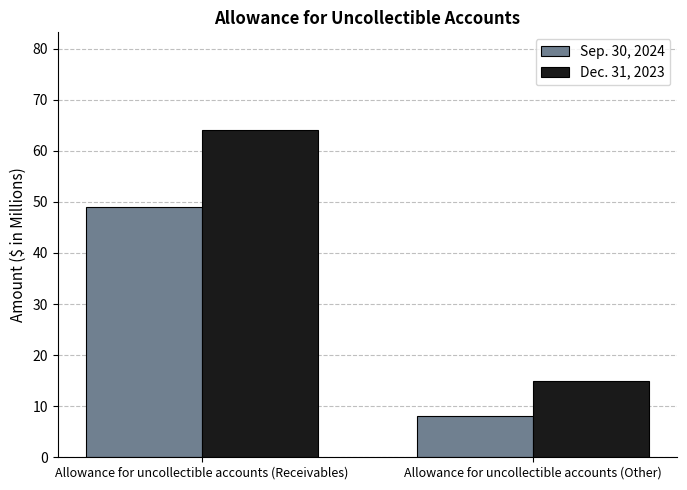

Read the Dec. 31, 2023 value at Allowance for uncollectible accounts (Other), to the nearest 5.

15